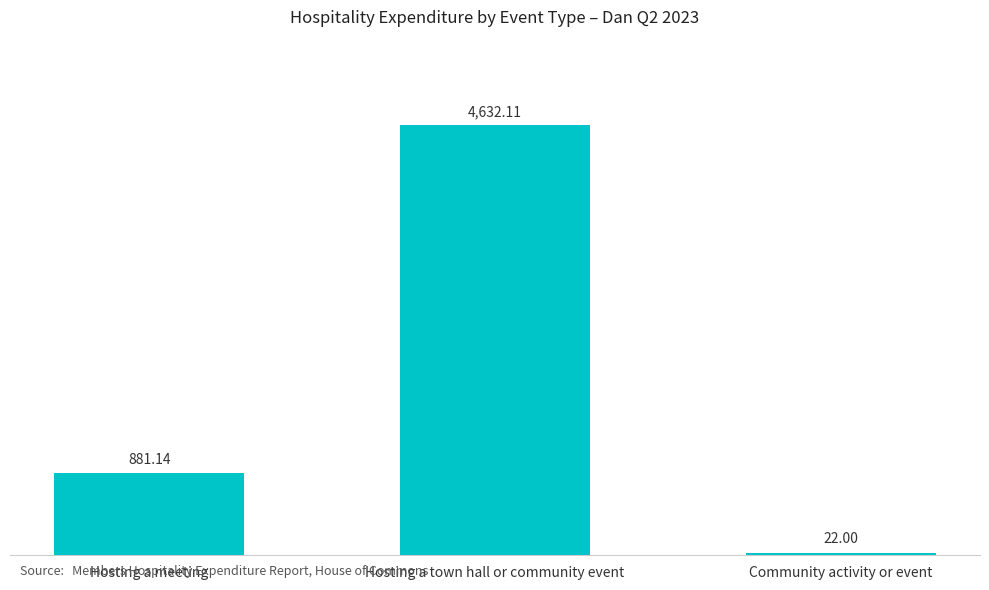

Does the chart contain stacked bars?

No